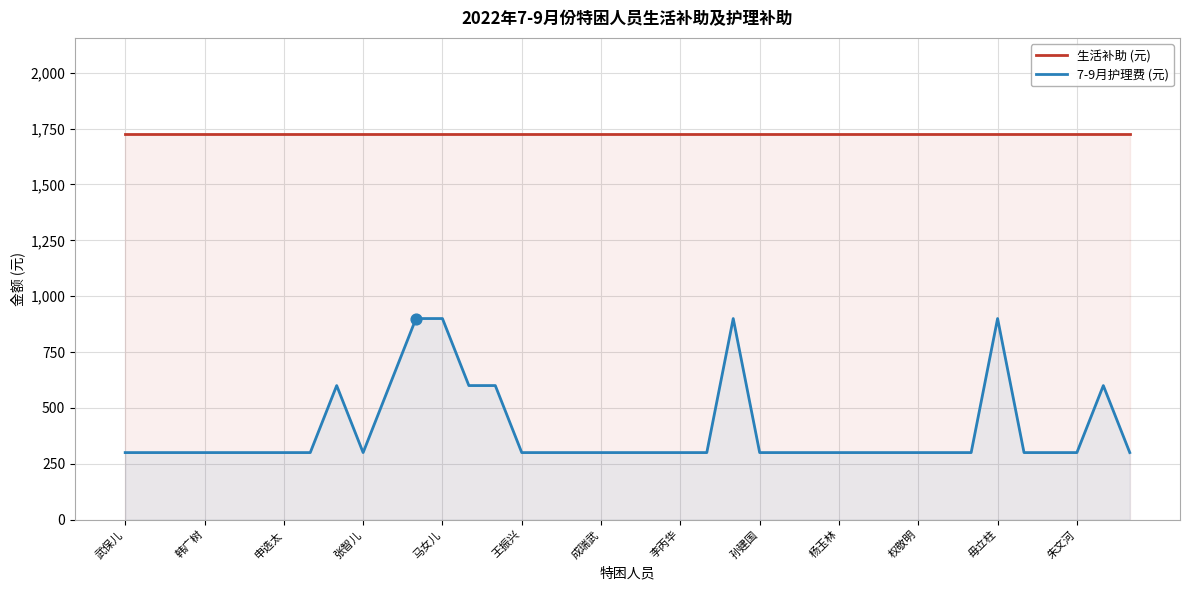

Which series has the largest total across all categories?

生活补助 (元)